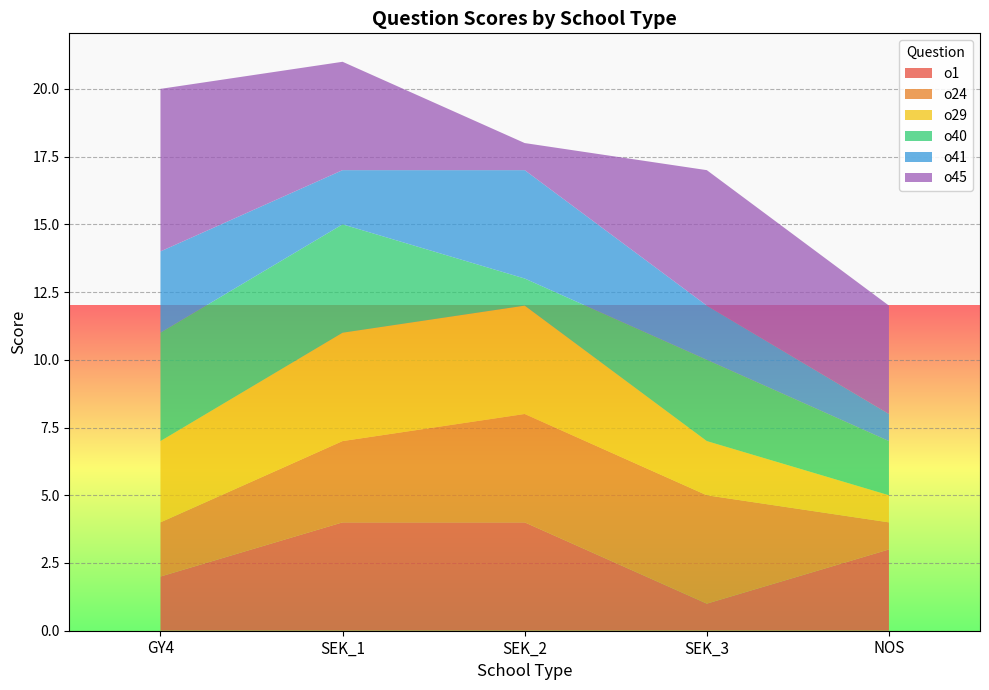

Reading right to left, list all the values displayed in this chart.

o1: 3	1	4	4	2
o24: 1	4	4	3	2
o29: 1	2	4	4	3
o40: 2	3	1	4	4
o41: 1	2	4	2	3
o45: 4	5	1	4	6